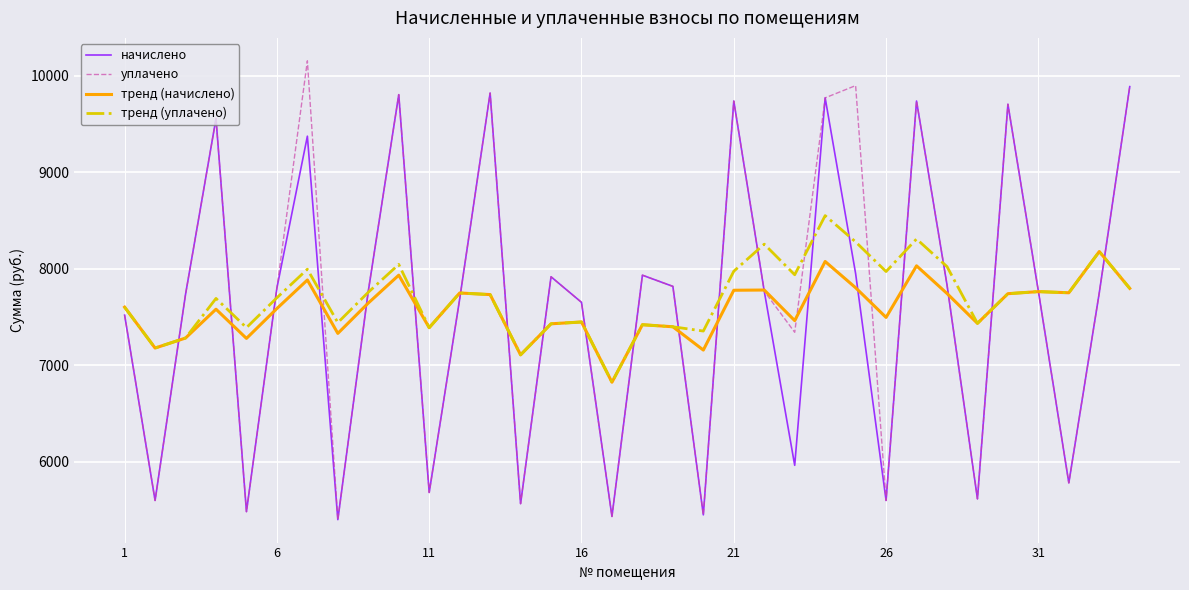

What is the maximum value for тренд (уплачено)?

8549.5